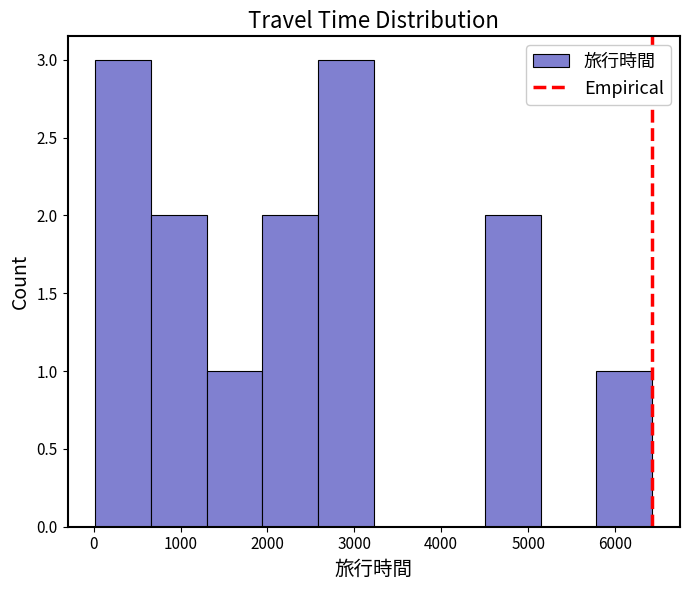

What is the height of the bar covering 4500 to 5100 on the x-axis? Neither the bar edges nor the heights are printed on the chart, so give them approximately, as read against the axes.

2